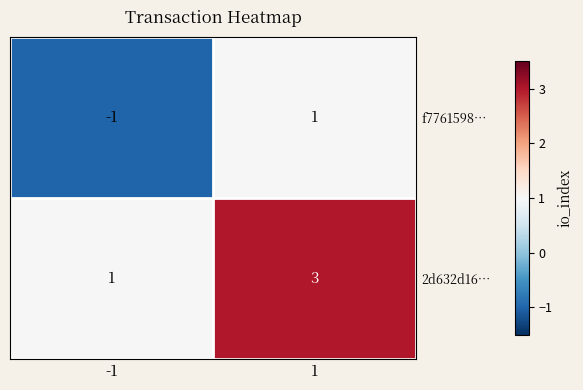

Which series has the largest total across all categories?

2d632d16…